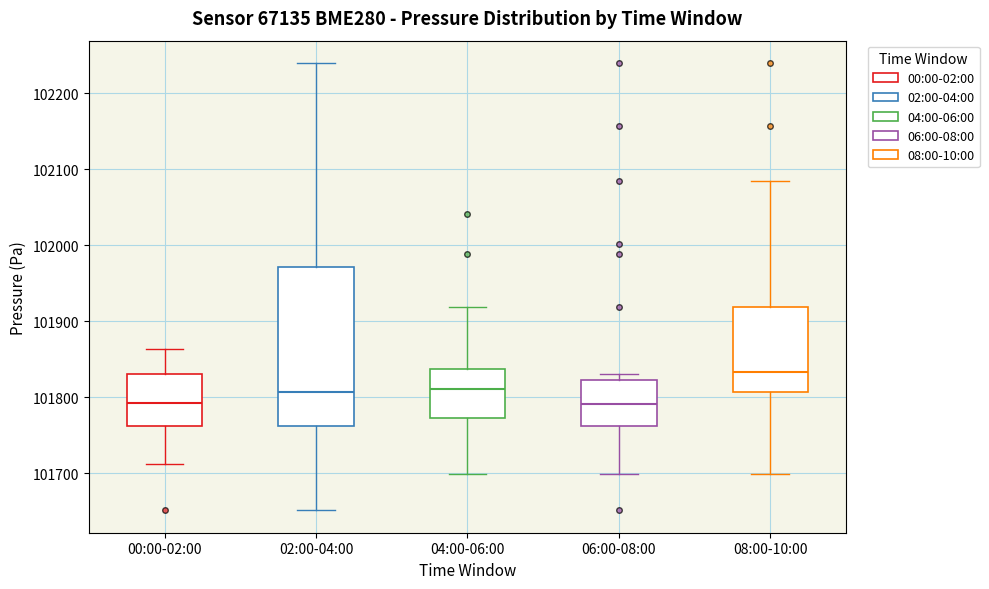

Which box has the highest median line?

08:00-10:00